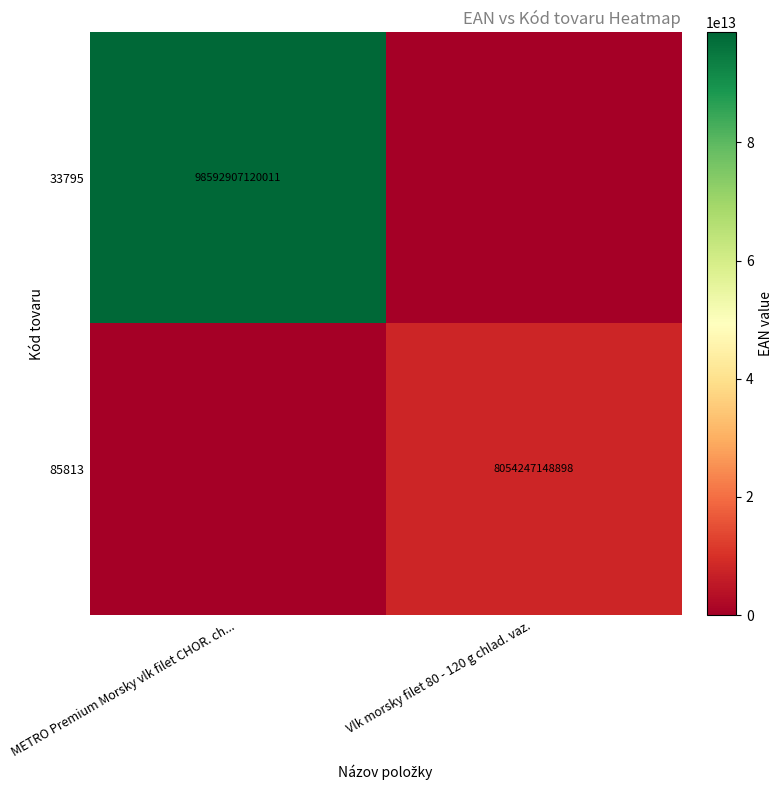

Is the value of 33795 at METRO Premium Morsky vlk filet CHOR. ch... greater than the value of 85813 at Vlk morsky filet 80 - 120 g chlad. vaz.?

Yes